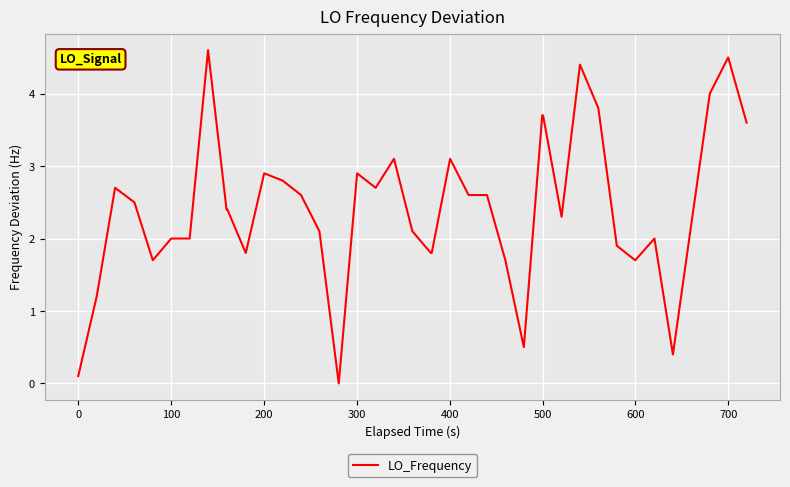

What is the difference between the maximum and minimum values?

4.6